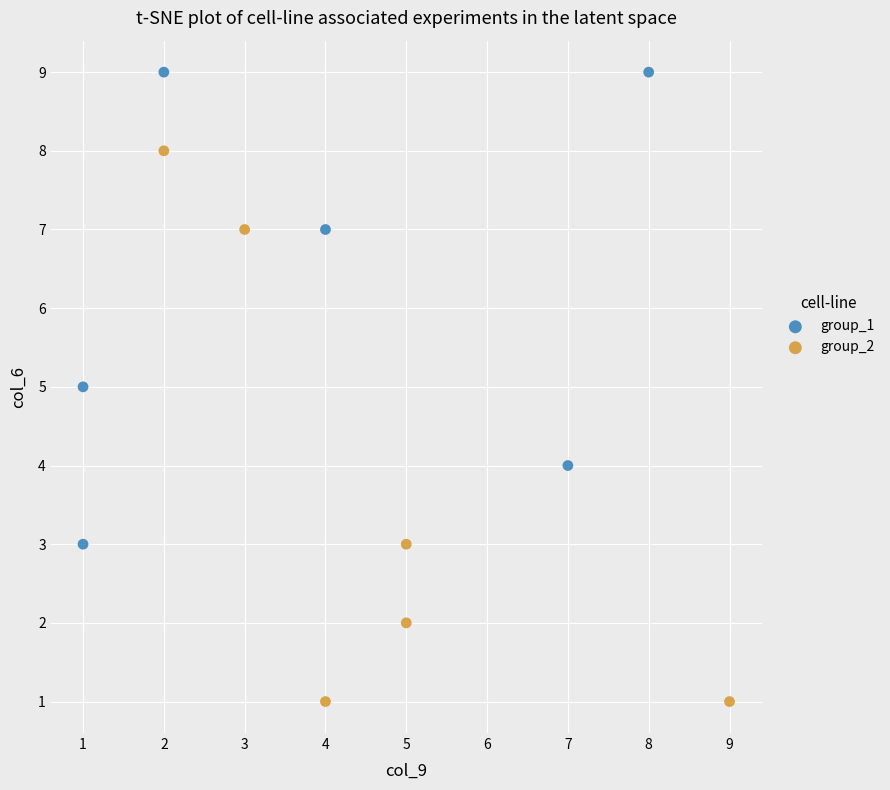

Which series contains the highest Y value?

group_1